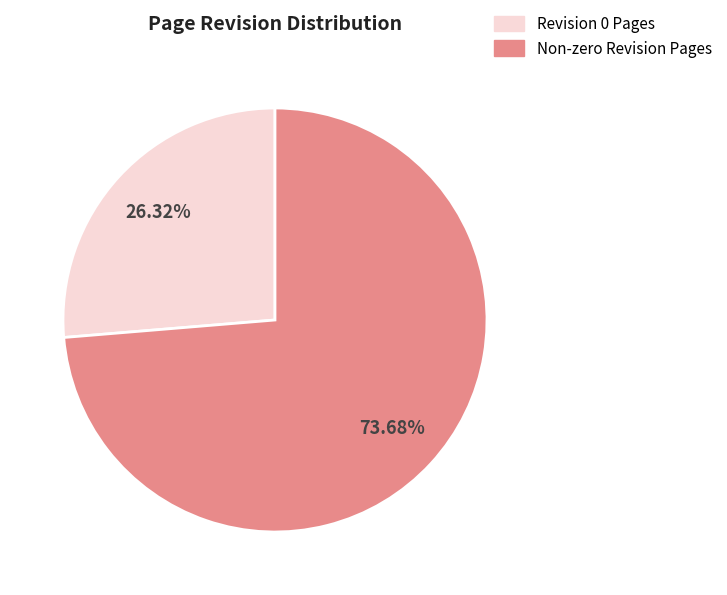

Is there any slice that represents more than half of the pie?

Yes